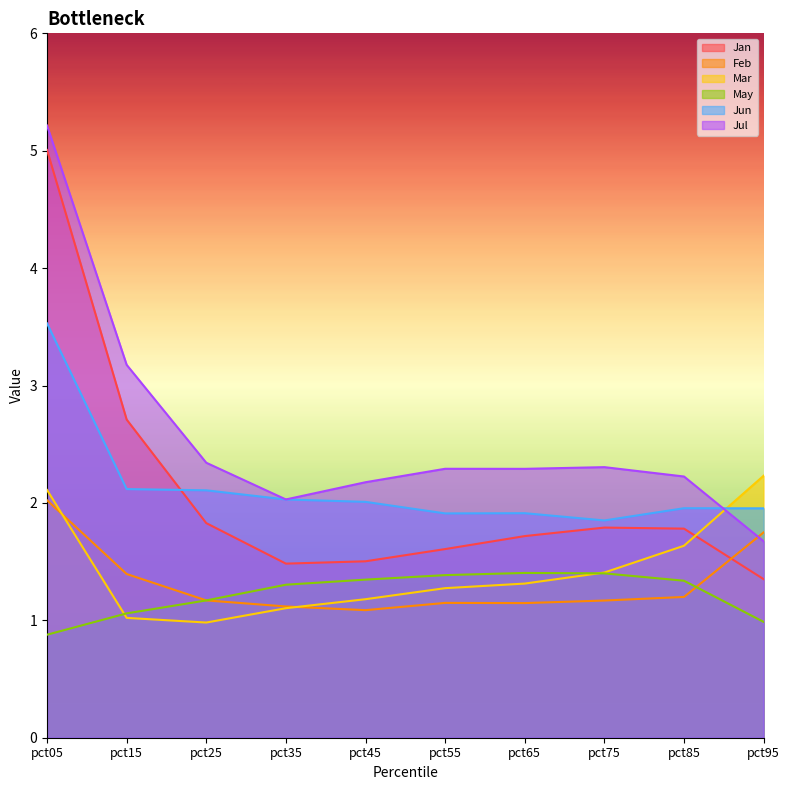

What is the maximum value shown in the chart?

5.2